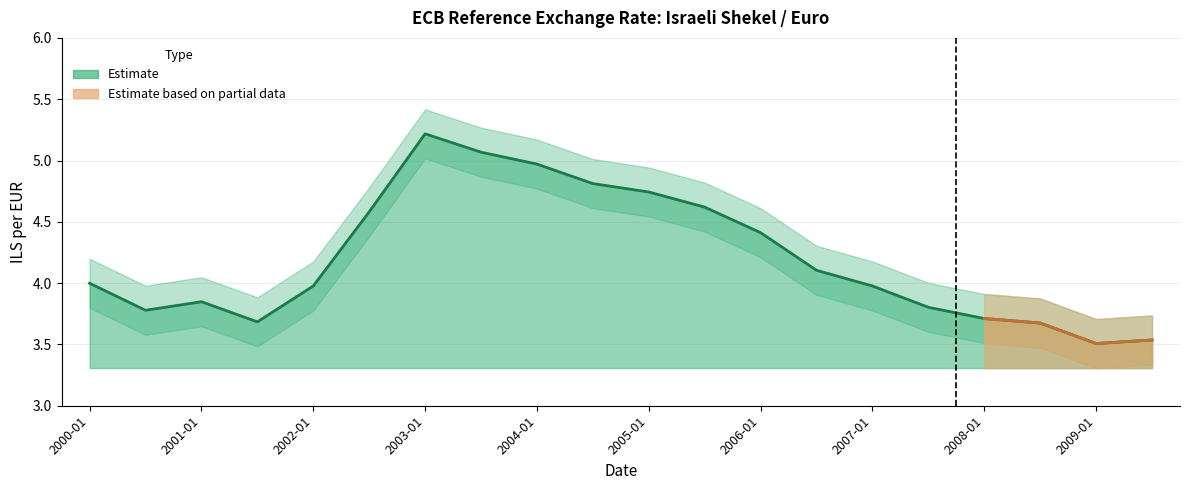

Reading left to right, transcribe all the data shown in this chart.

4.0	3.8	3.8	3.7	4.0	4.6	5.2	5.1	5.0	4.8	4.7	4.6	4.4	4.1	4.0	3.8	3.7	3.7	3.5	3.5